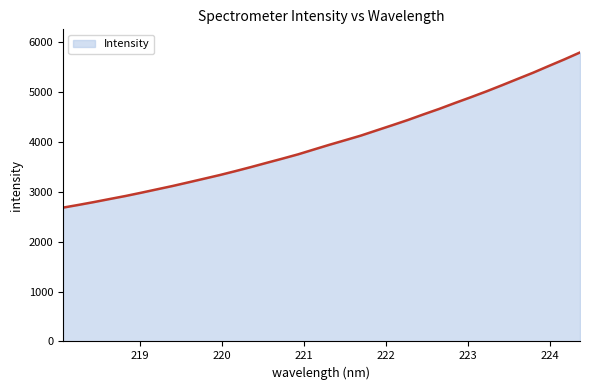

What is the average value?

4014.1